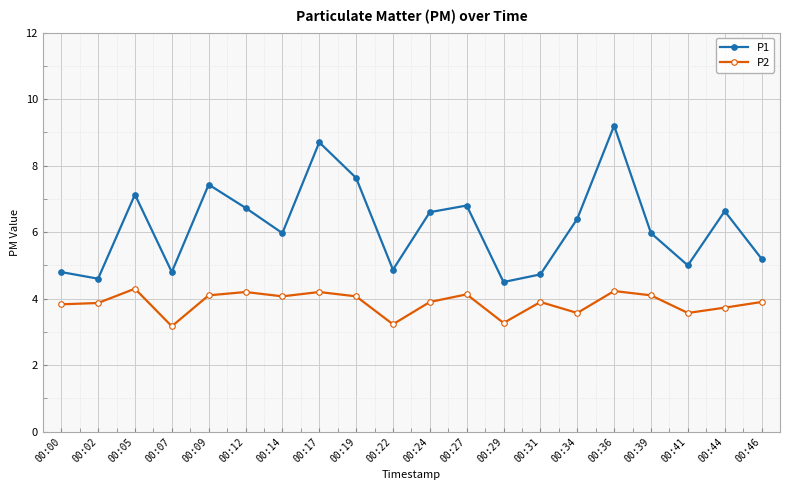

What are all the series names shown in the legend?

P1, P2